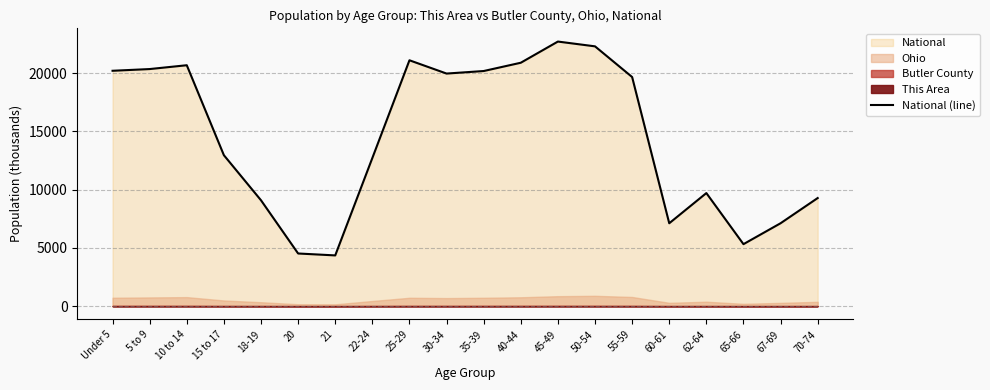

Where is the first local maximum?

10 to 14